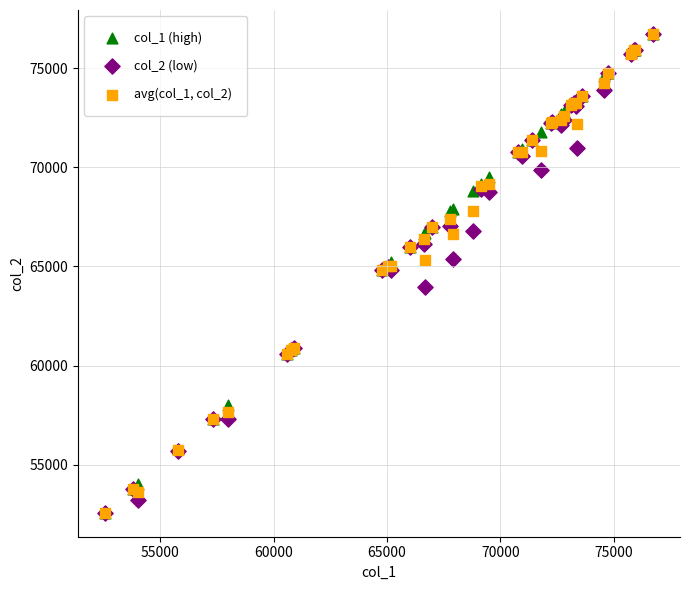

What are all the series names shown in the legend?

col_1 (high), col_2 (low), avg(col_1, col_2)